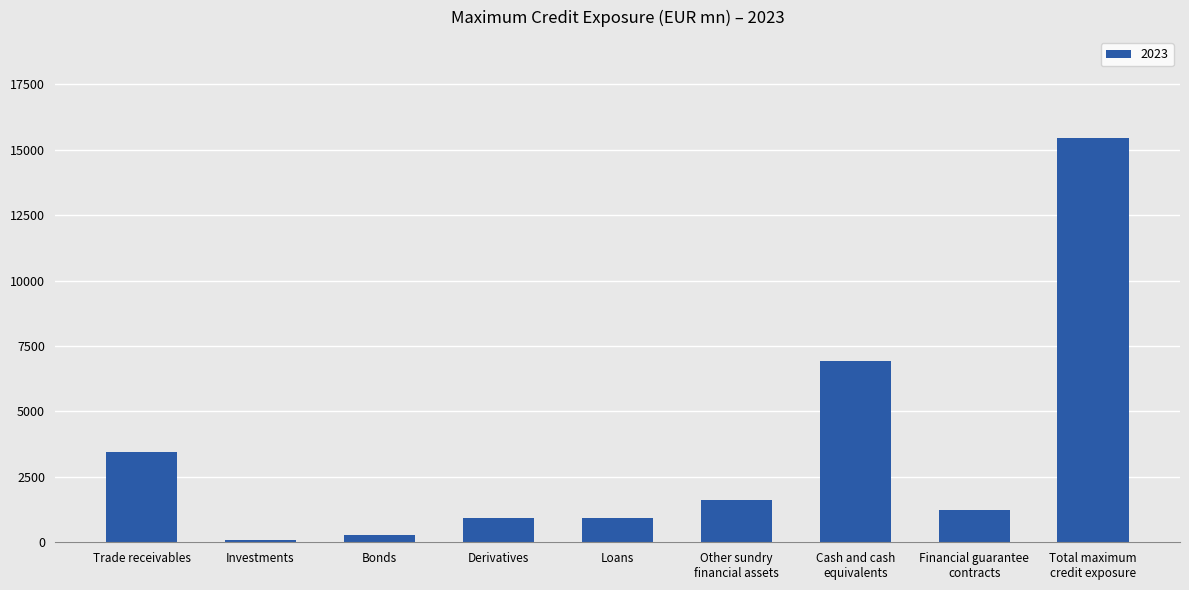

At which label is the value closest to 7763?

Cash and cash
equivalents